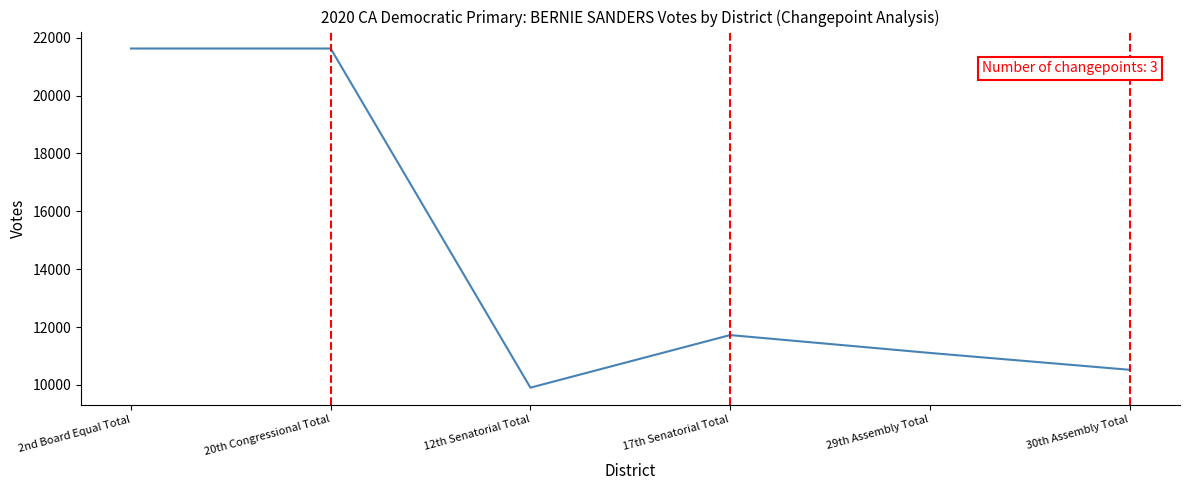

What position from the right is 12th Senatorial Total?

4